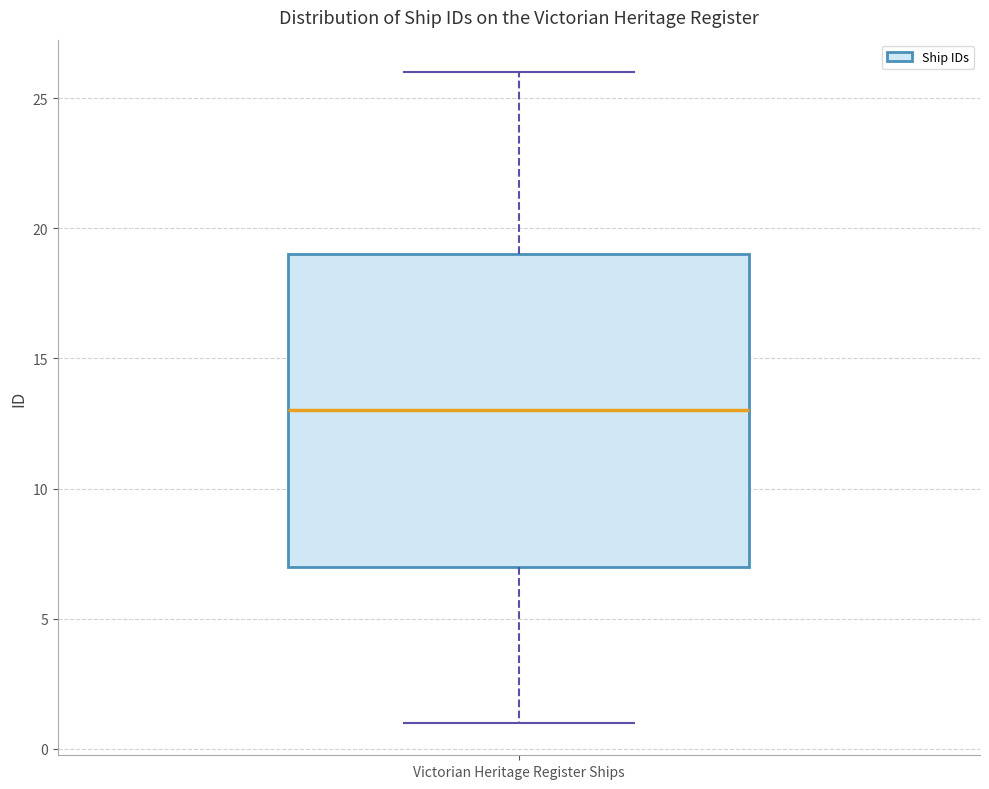

Read this box plot against the y-axis: the position of the median line, the range covered by the box, and the ends of both whiskers. The values are not printed on the chart, so give them approximately, as read against the axis.

median 13, box 7 to 19, whiskers 1 to 26